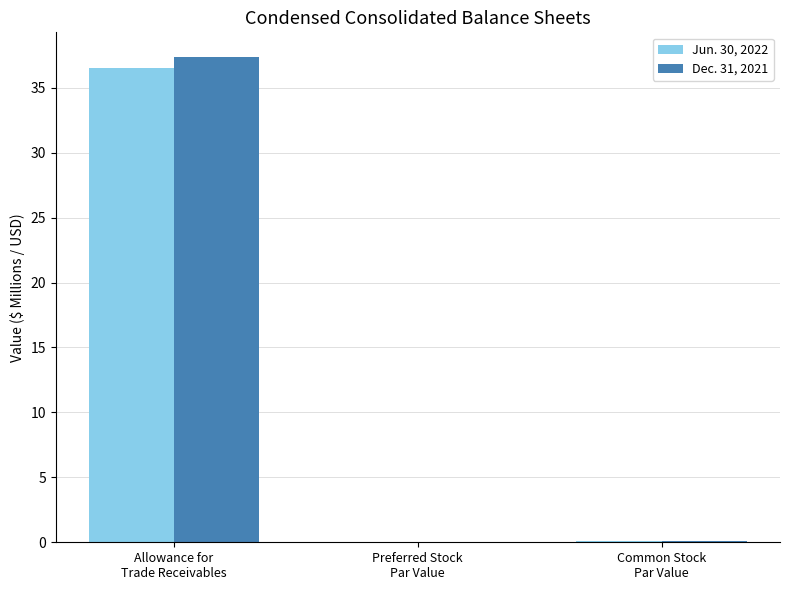

What is the total value across all series at Allowance for
Trade Receivables?

73.9